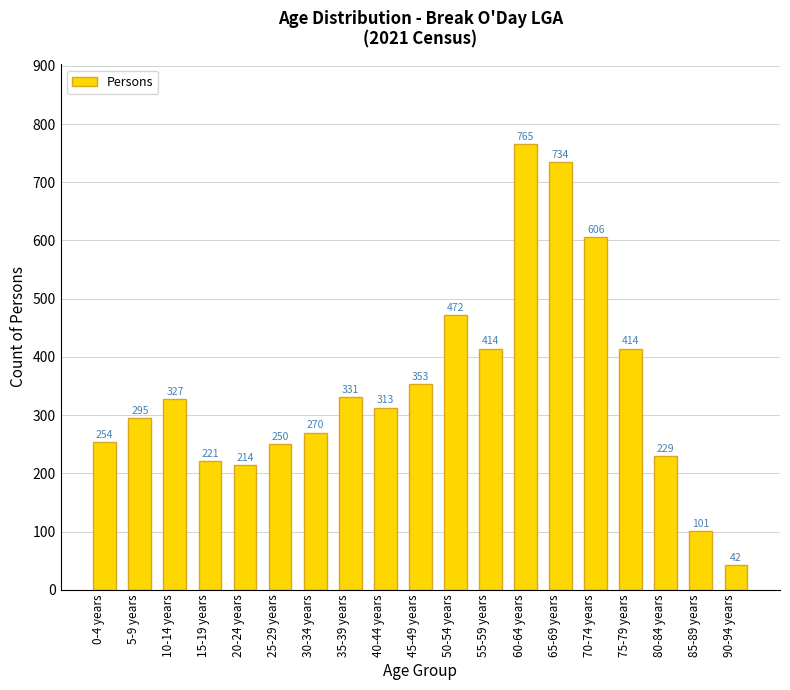

Read the value at 70-74 years, to the nearest 100.

600